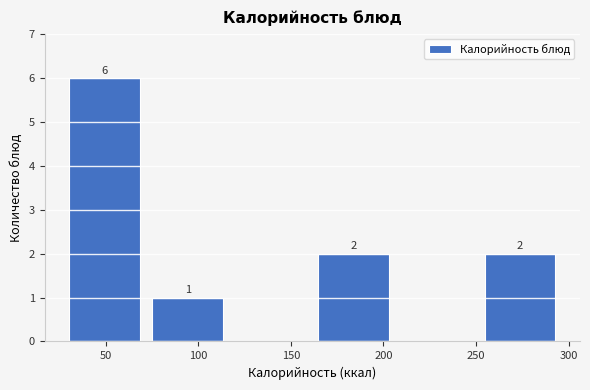

Which range on the x-axis has the tallest bar?

25 to 70